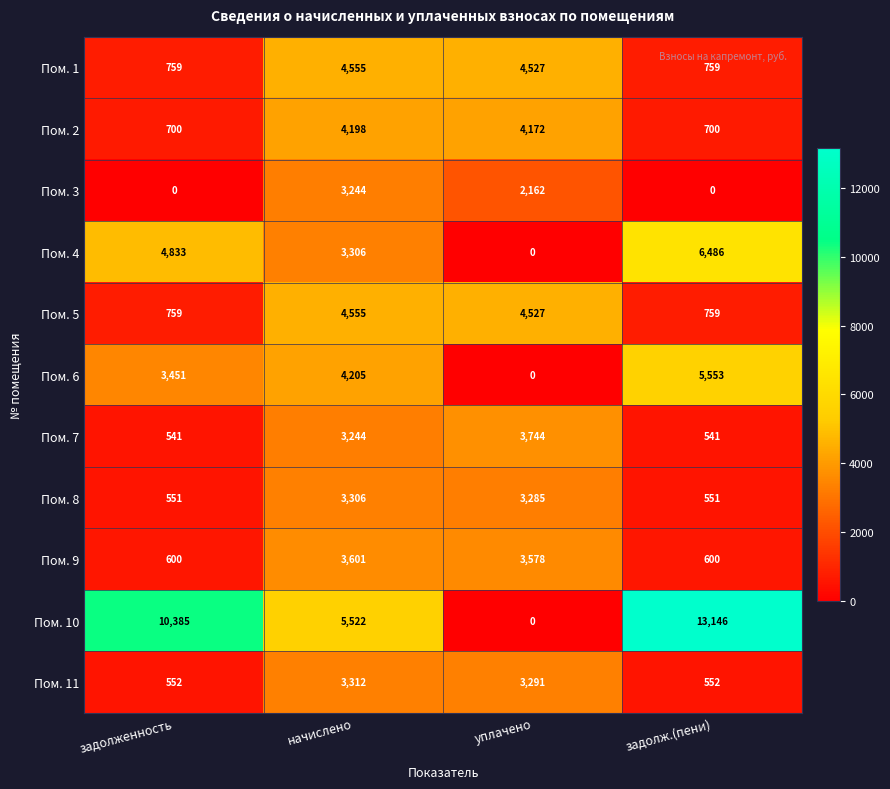

At which label is Пом. 8 closest to 1928?

уплачено